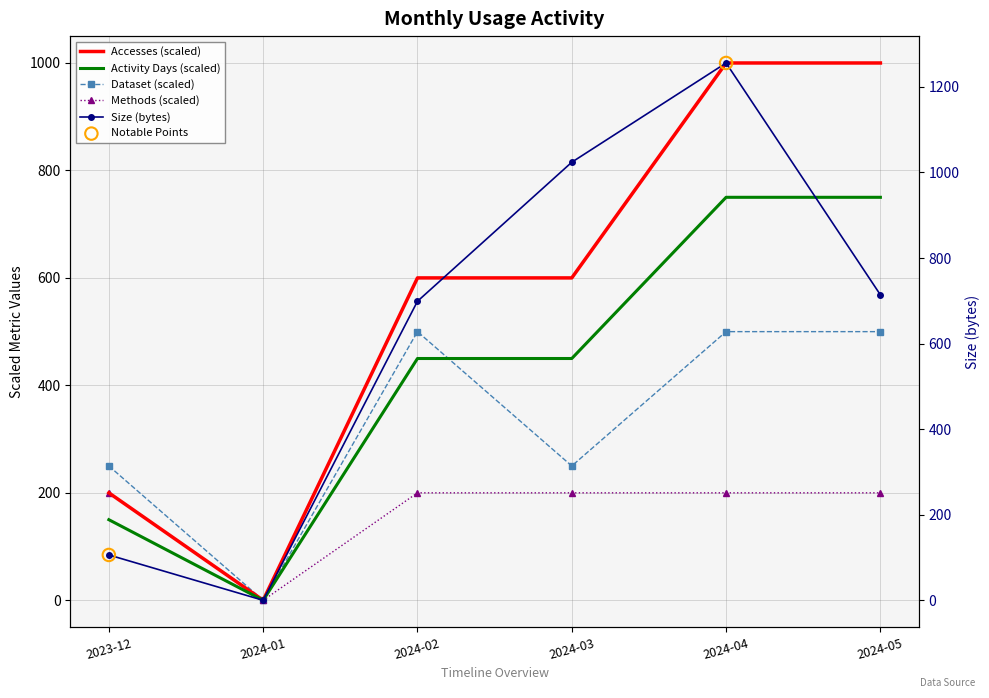

What are all the series names shown in the legend?

Size, Accesses, Activity Days, Dataset, Methods